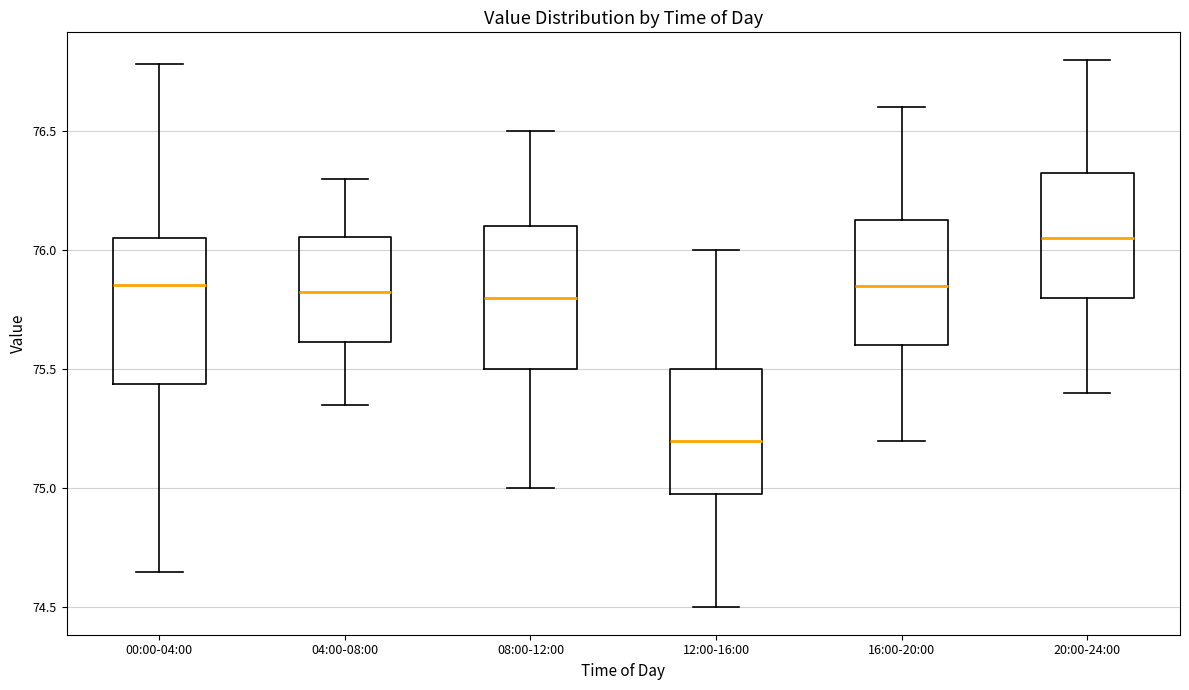

Reading left to right, read every box against the y-axis: the position of its median line, the range the box covers, and the ends of its whiskers. The values are not printed on the chart, so give them approximately, as read against the axis.

00:00-04:00: median 75.85, box 75.45 to 76.05, whiskers 74.65 to 76.80
04:00-08:00: median 75.85, box 75.60 to 76.05, whiskers 75.35 to 76.30
08:00-12:00: median 75.80, box 75.50 to 76.10, whiskers 75.00 to 76.50
12:00-16:00: median 75.20, box 75.00 to 75.50, whiskers 74.50 to 76.00
16:00-20:00: median 75.85, box 75.60 to 76.15, whiskers 75.20 to 76.60
20:00-24:00: median 76.05, box 75.80 to 76.35, whiskers 75.40 to 76.80